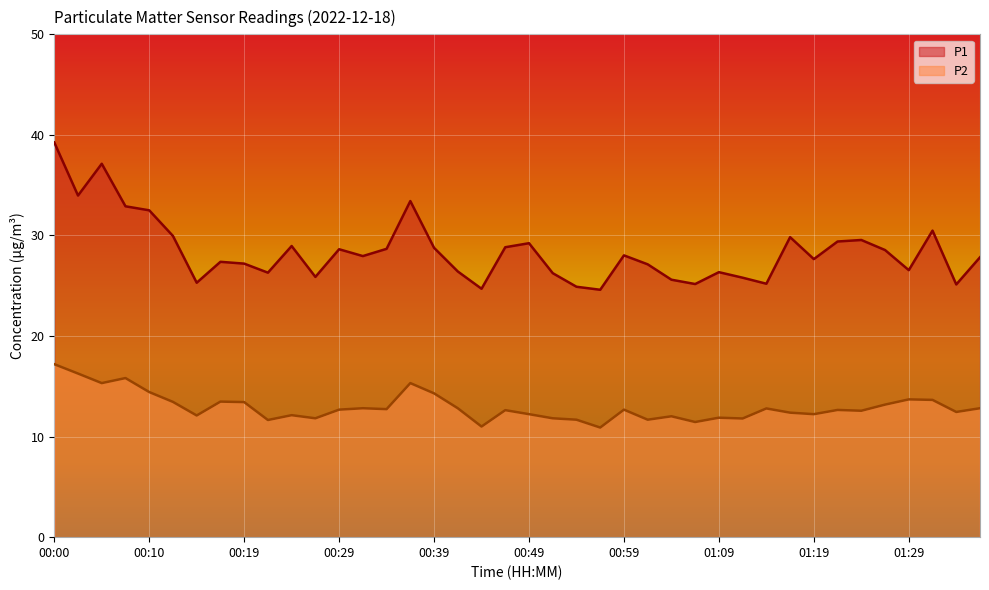

Does the chart display data point markers on the line(s)?

No